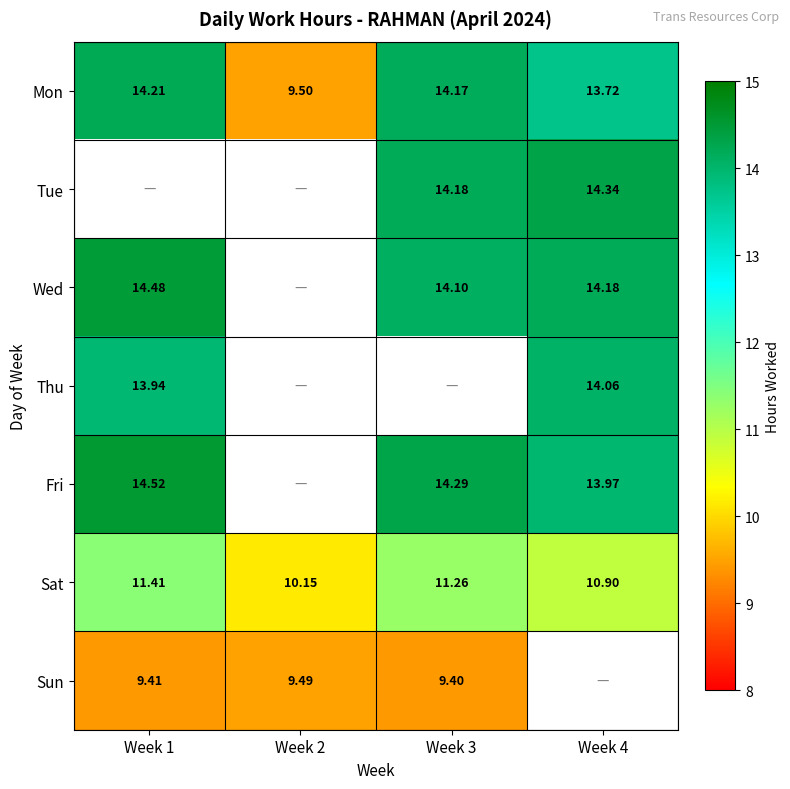

How many data points in Sat are above 11?

2